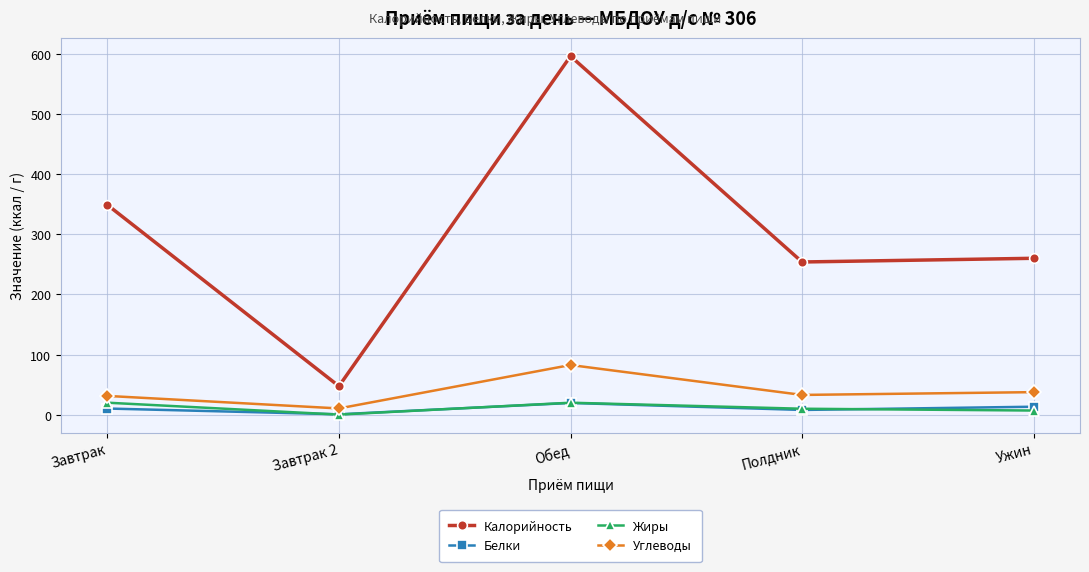

What position from the left is Ужин?

5